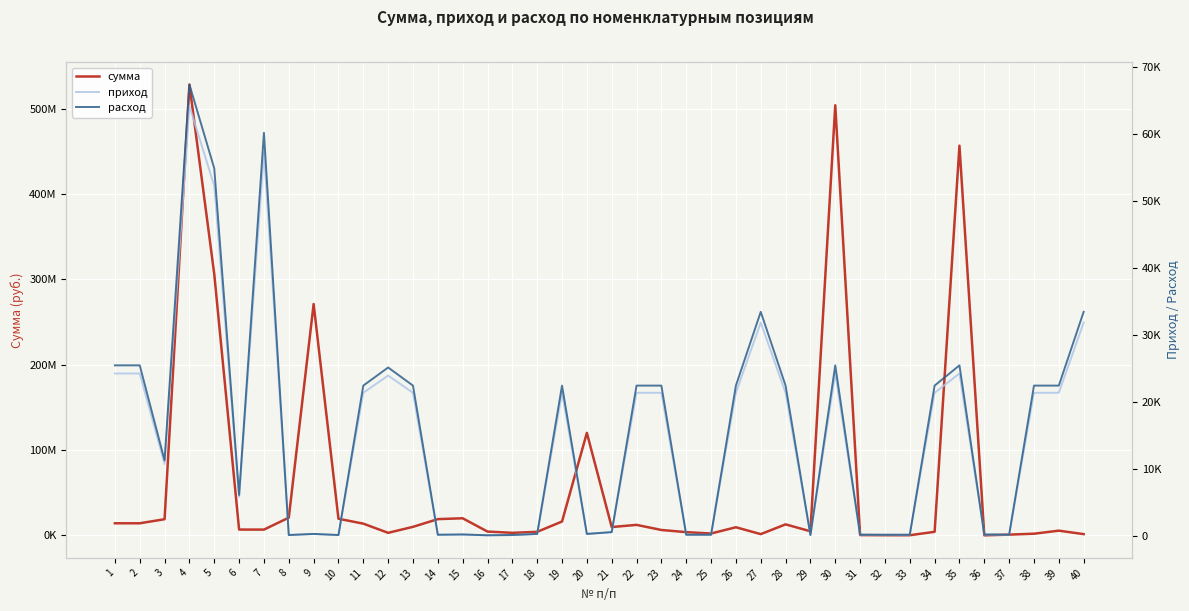

Which series has the largest total across all categories?

сумма